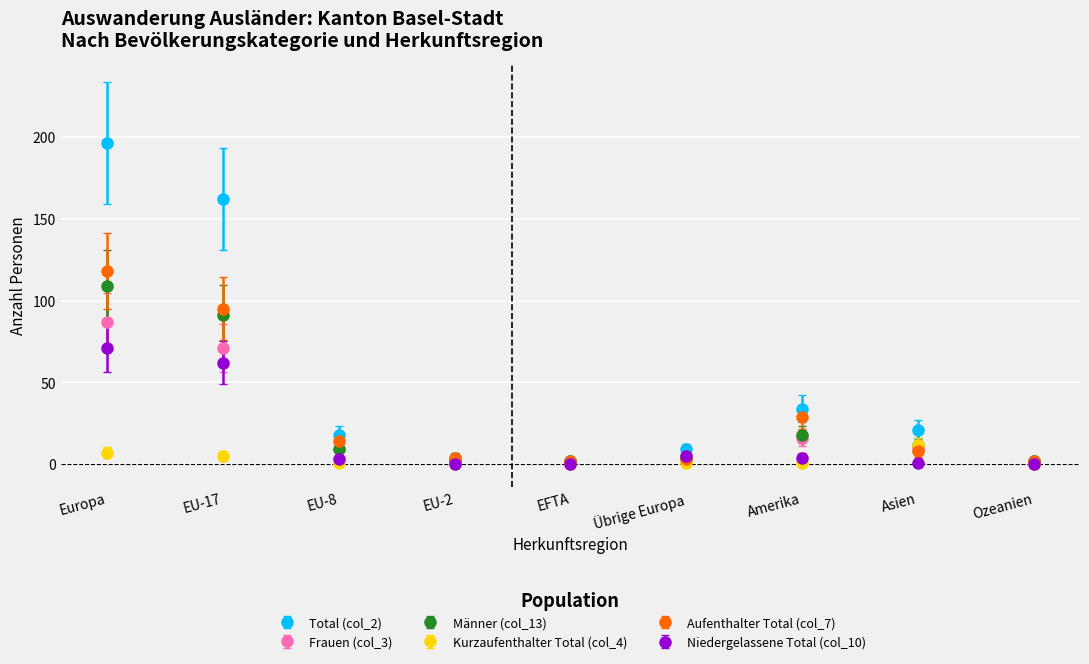

What is the greatest value displayed?

196